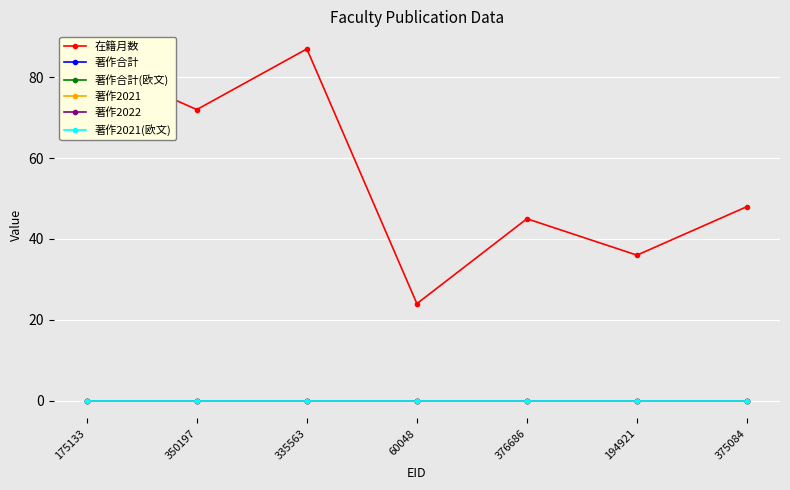

What is the label of the 2nd point from the right?

194921